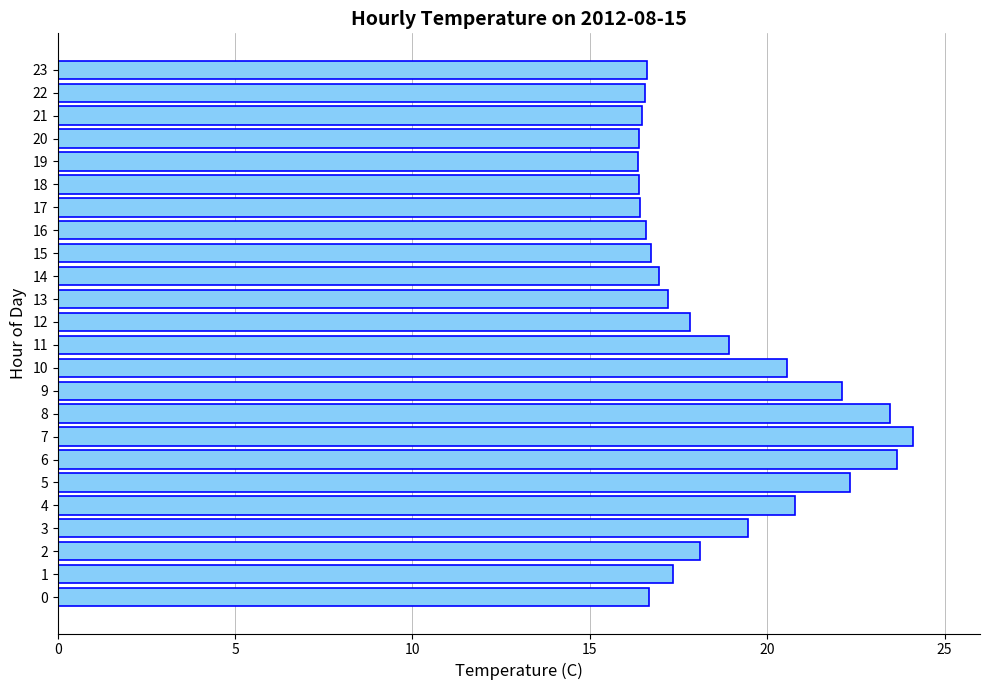

What is the ratio of the value at 22 to the value at 8?

0.7